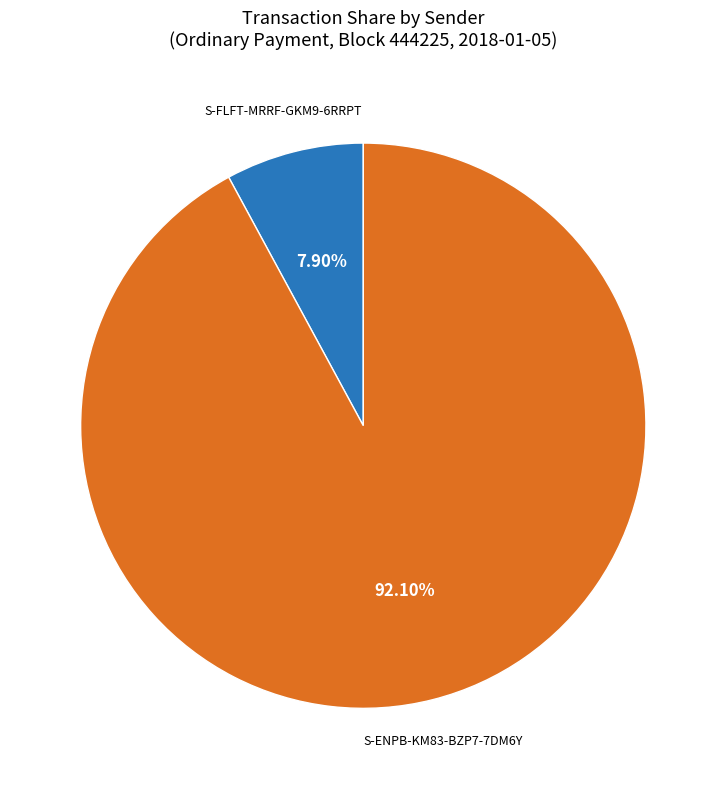

To the nearest percent, what is the average slice percentage?

50%